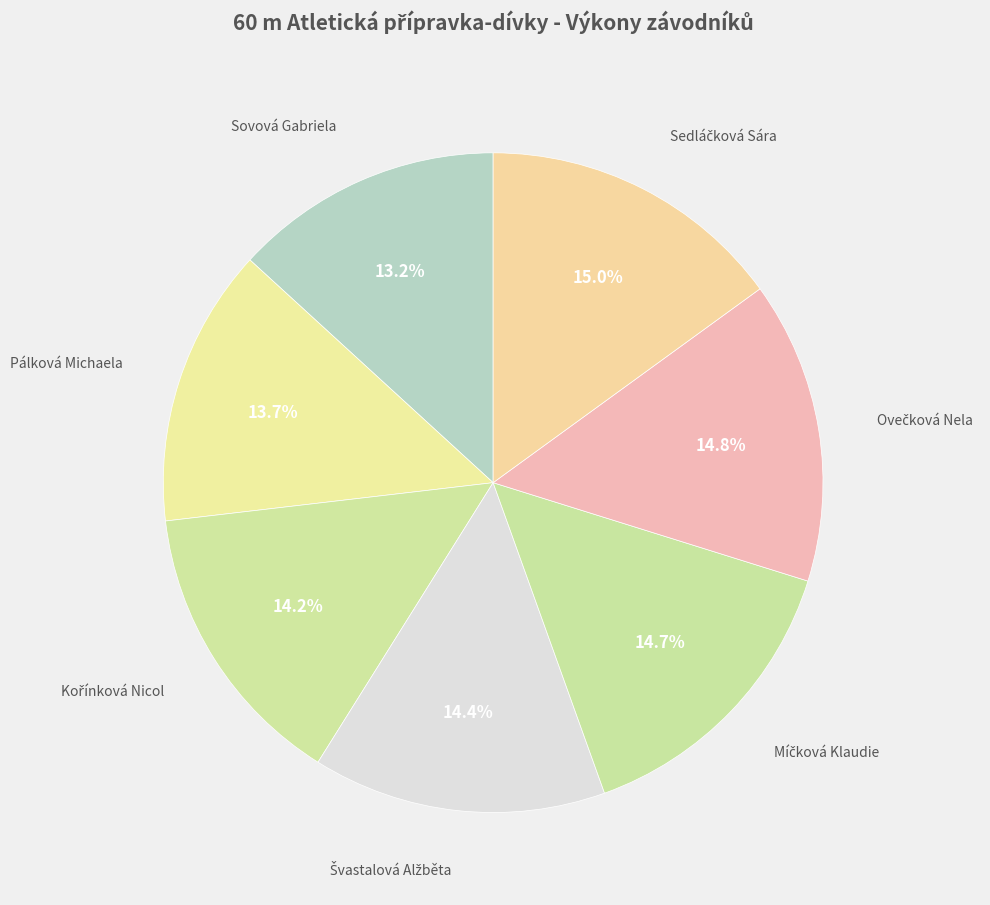

Is Pálková Michaela the majority of the pie?

No